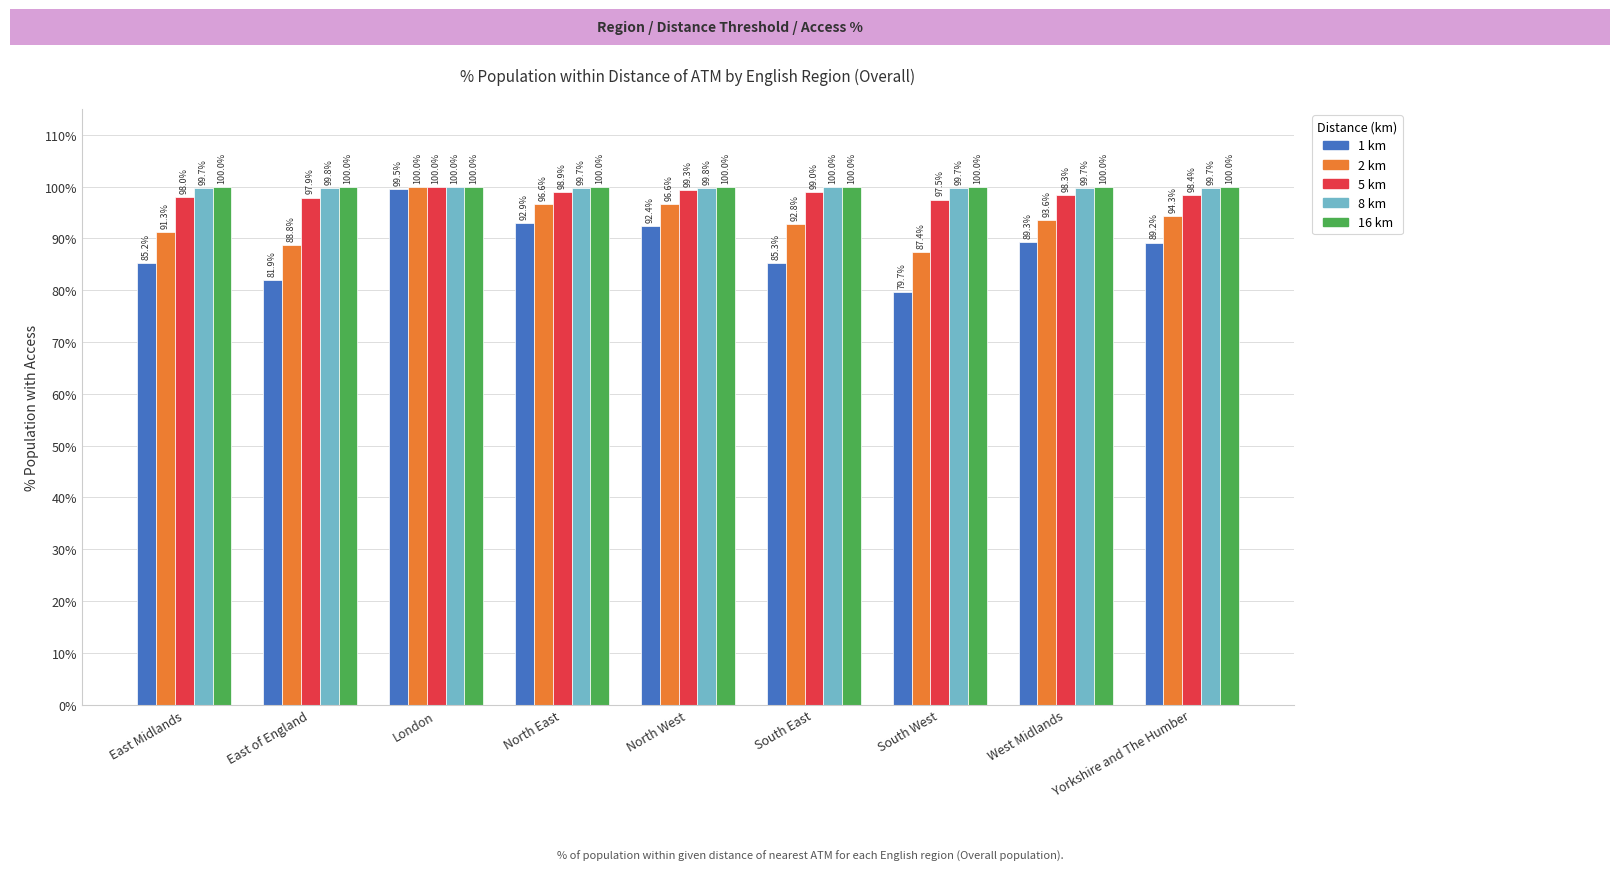

What is the sum of all 1 km values?

795.4